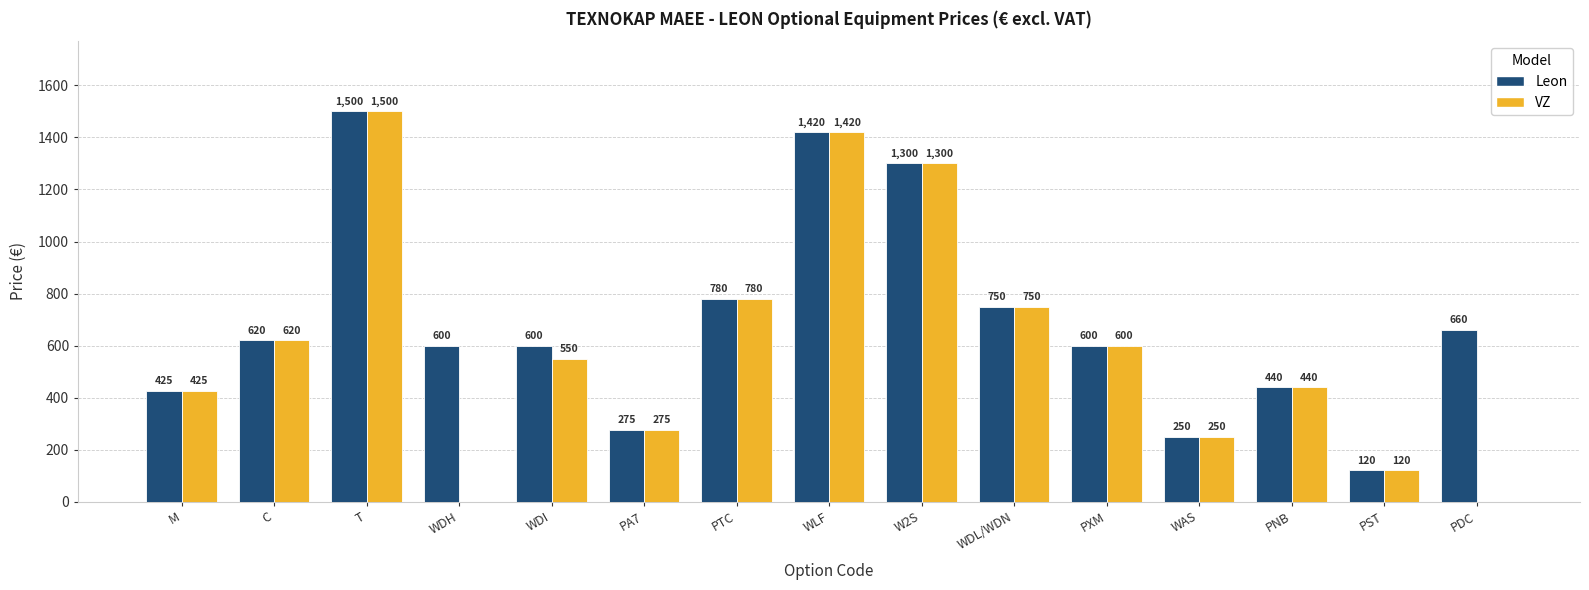

Is it true that Leon equals 600.0 at PXM?

True